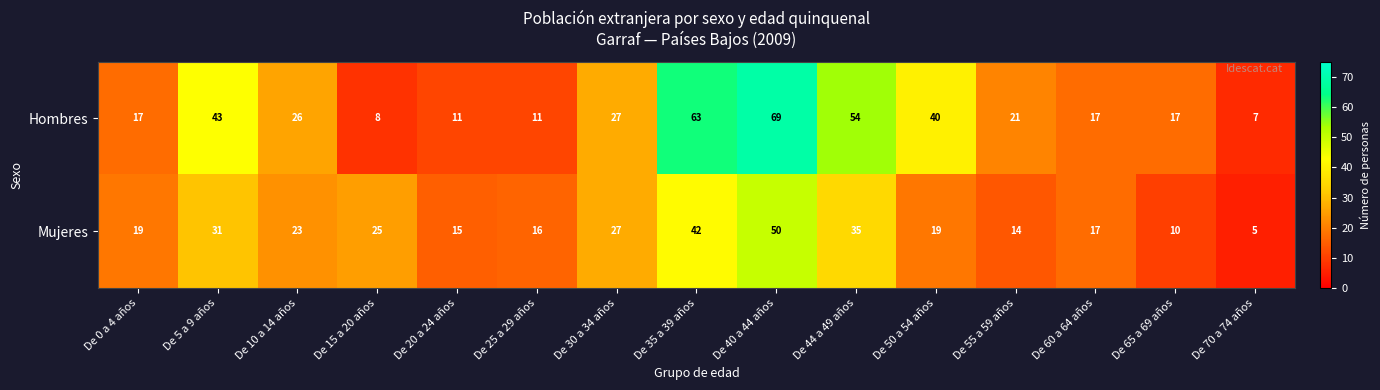

How many data points does each series have?

15